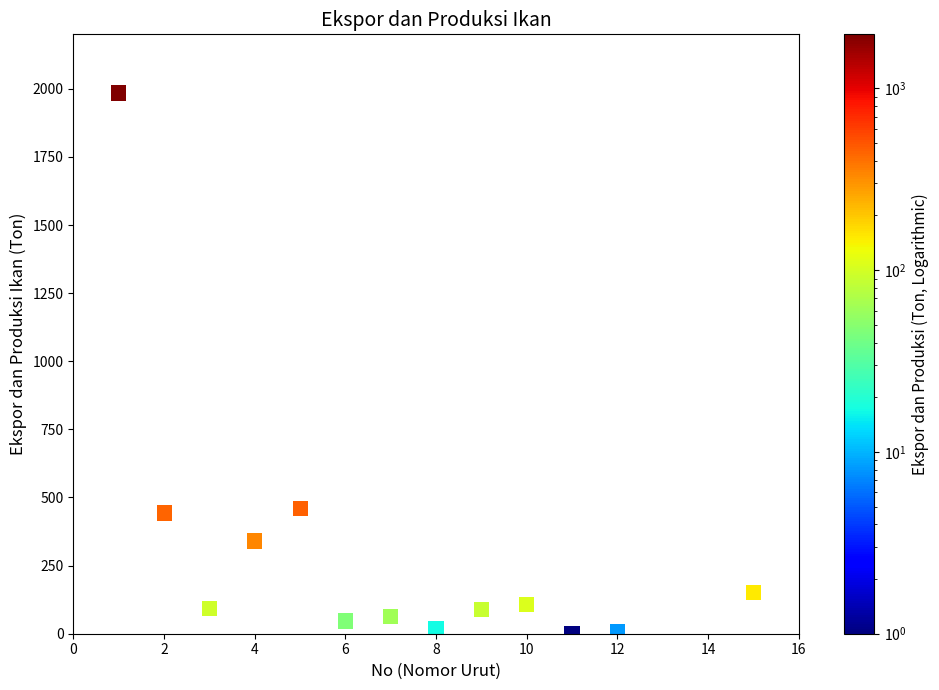

What is the range of Y values (max minus min)?

1985